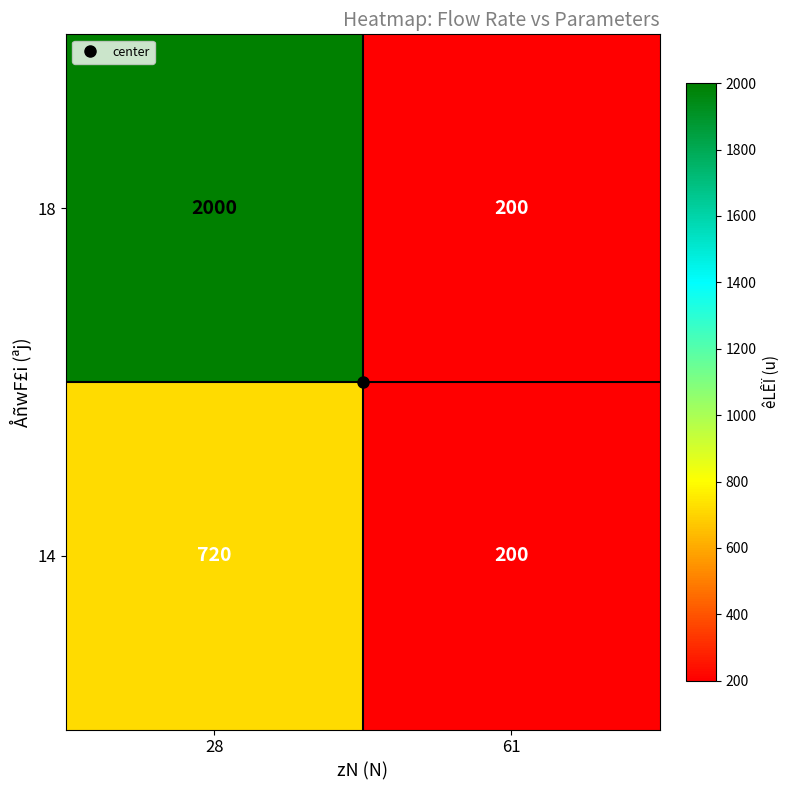

What value does the 14 series have at 61?

200